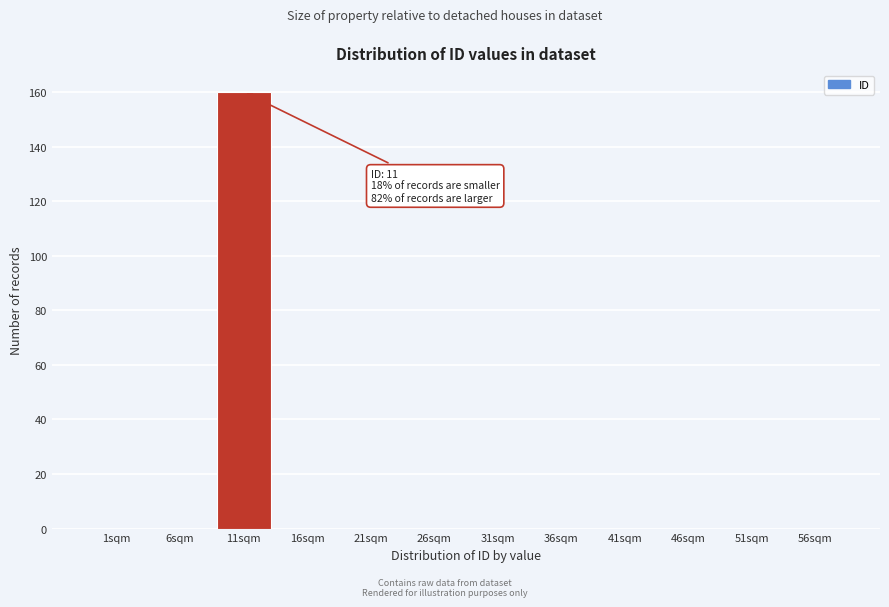

Reading right to left, what are all the values shown in this chart?

56sqm=0	51sqm=0	46sqm=0	41sqm=0	36sqm=0	31sqm=0	26sqm=0	21sqm=0	16sqm=0	11sqm=160	6sqm=0	1sqm=0